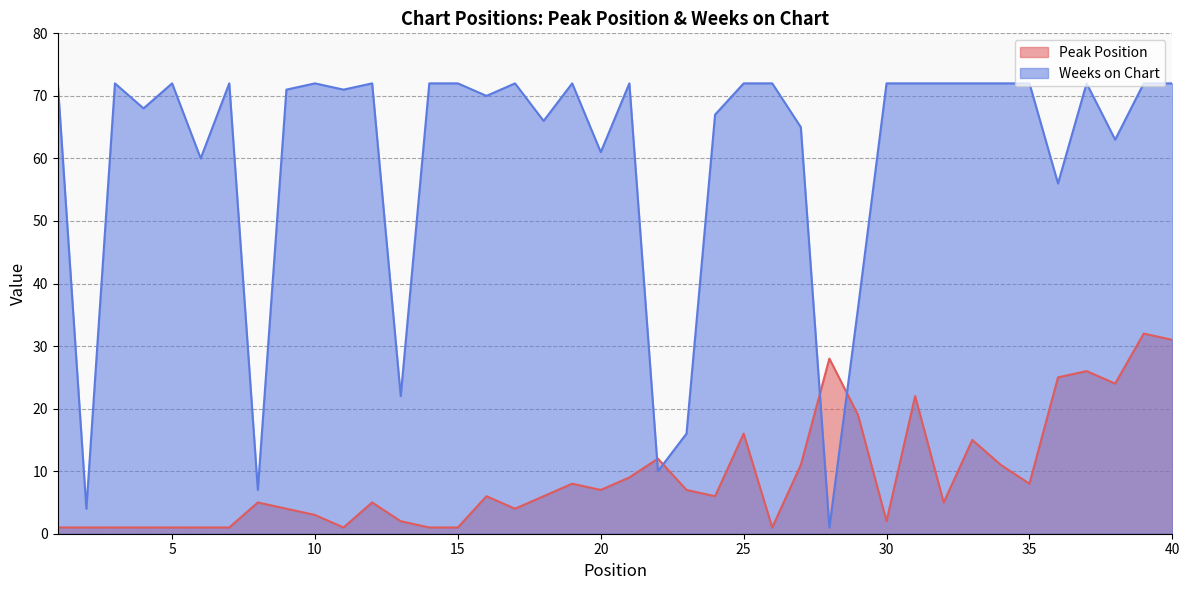

True or false: Weeks on Chart and Peak Position cross at least once.

True